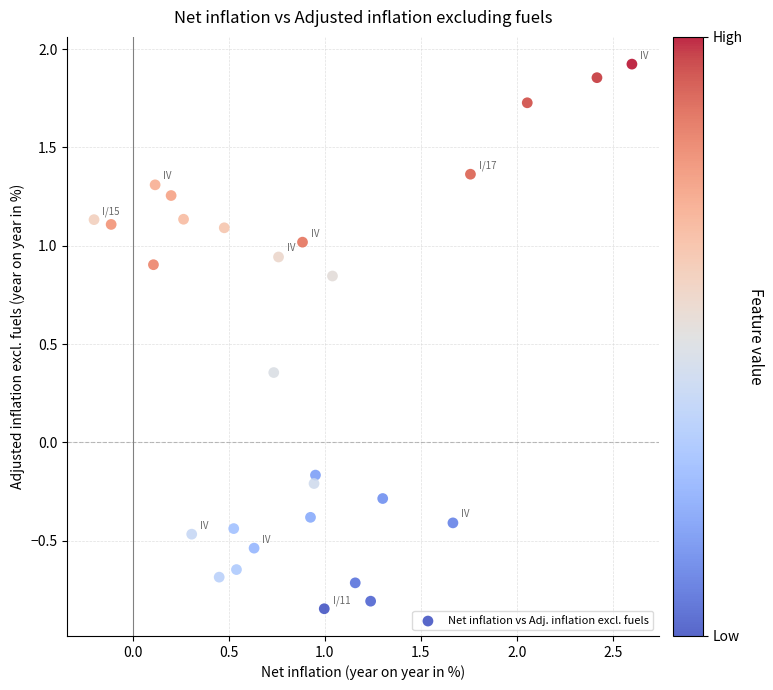

What is the range of X values (max minus min)?

2.8